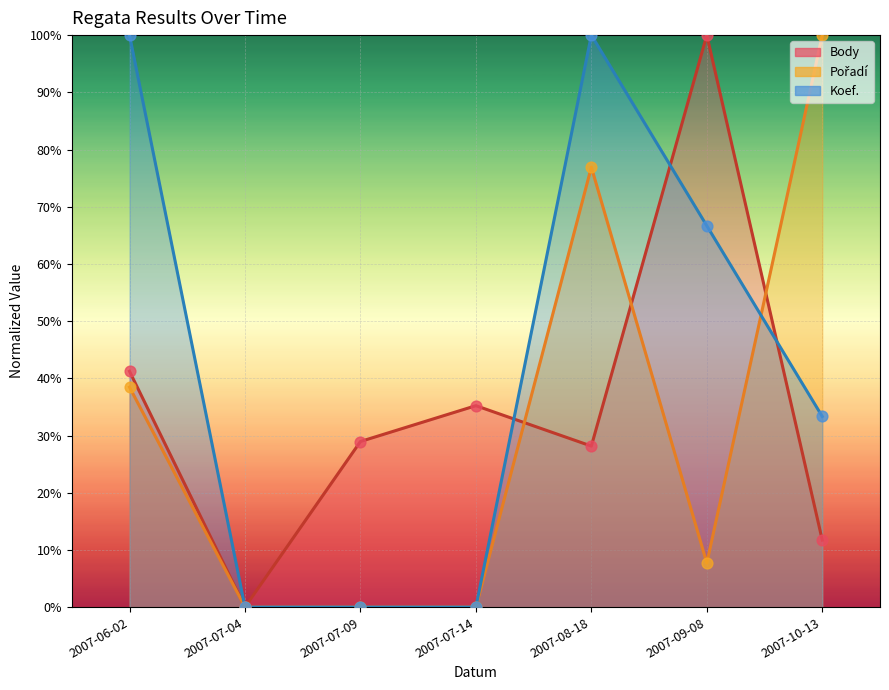

At which category is the sum across all series the highest?

2007-08-18